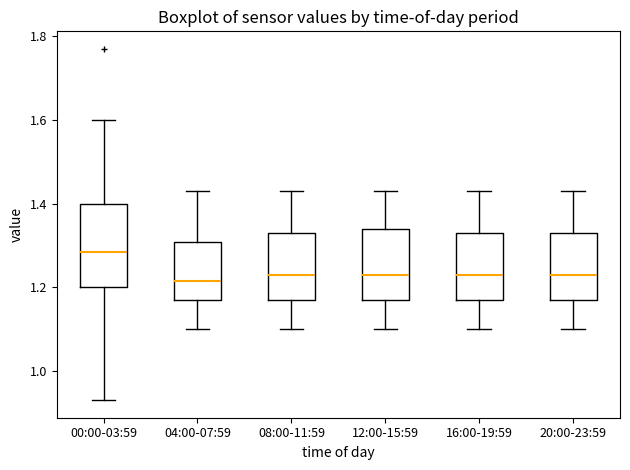

Reading left to right, transcribe this box plot: for each box, give where its median line is, the range the box spans, and where its two whiskers end, as read against the y-axis. The values are not printed on the chart, so give them approximately, as read against the axis.

00:00-03:59: median 1.28, box 1.20 to 1.40, whiskers 0.94 to 1.60
04:00-07:59: median 1.22, box 1.18 to 1.30, whiskers 1.10 to 1.44
08:00-11:59: median 1.24, box 1.18 to 1.34, whiskers 1.10 to 1.44
12:00-15:59: median 1.24, box 1.18 to 1.34, whiskers 1.10 to 1.44
16:00-19:59: median 1.24, box 1.18 to 1.34, whiskers 1.10 to 1.44
20:00-23:59: median 1.24, box 1.18 to 1.34, whiskers 1.10 to 1.44